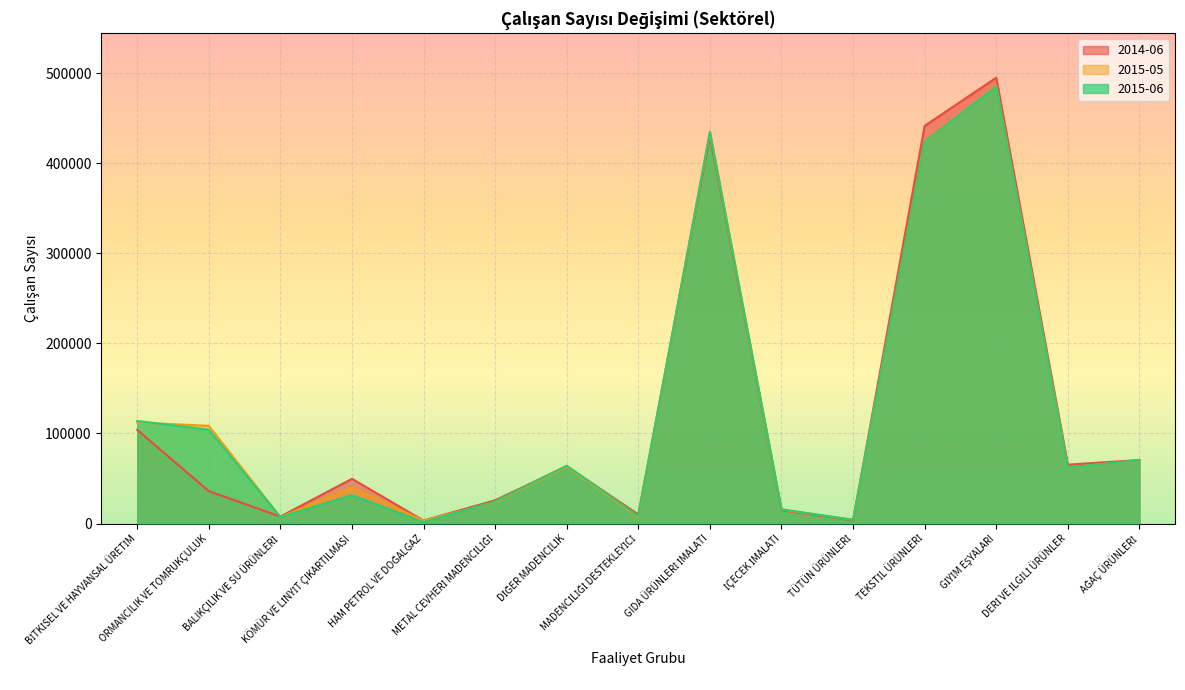

What is the difference between the highest and lowest values at TÜTÜN ÜRÜNLERİ?

663